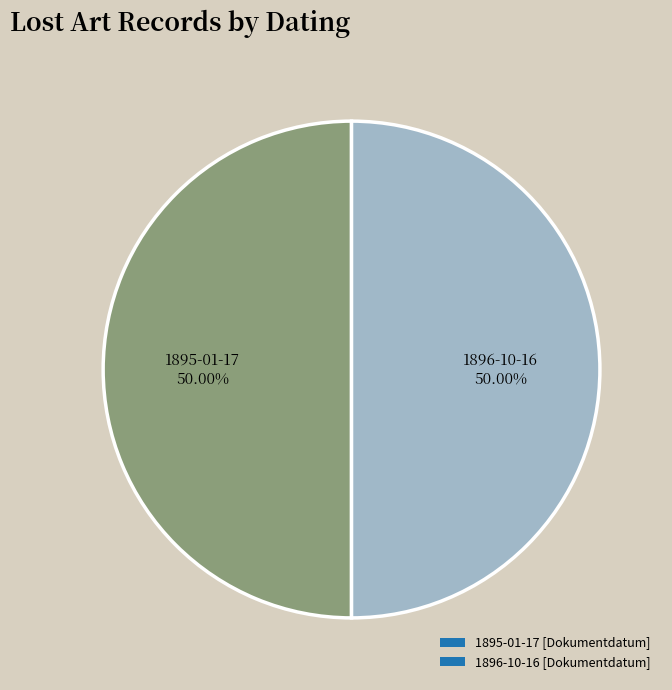

Do 1896-10-16 [Dokumentdatum] and 1895-01-17 [Dokumentdatum] together represent more than half of the pie?

Yes